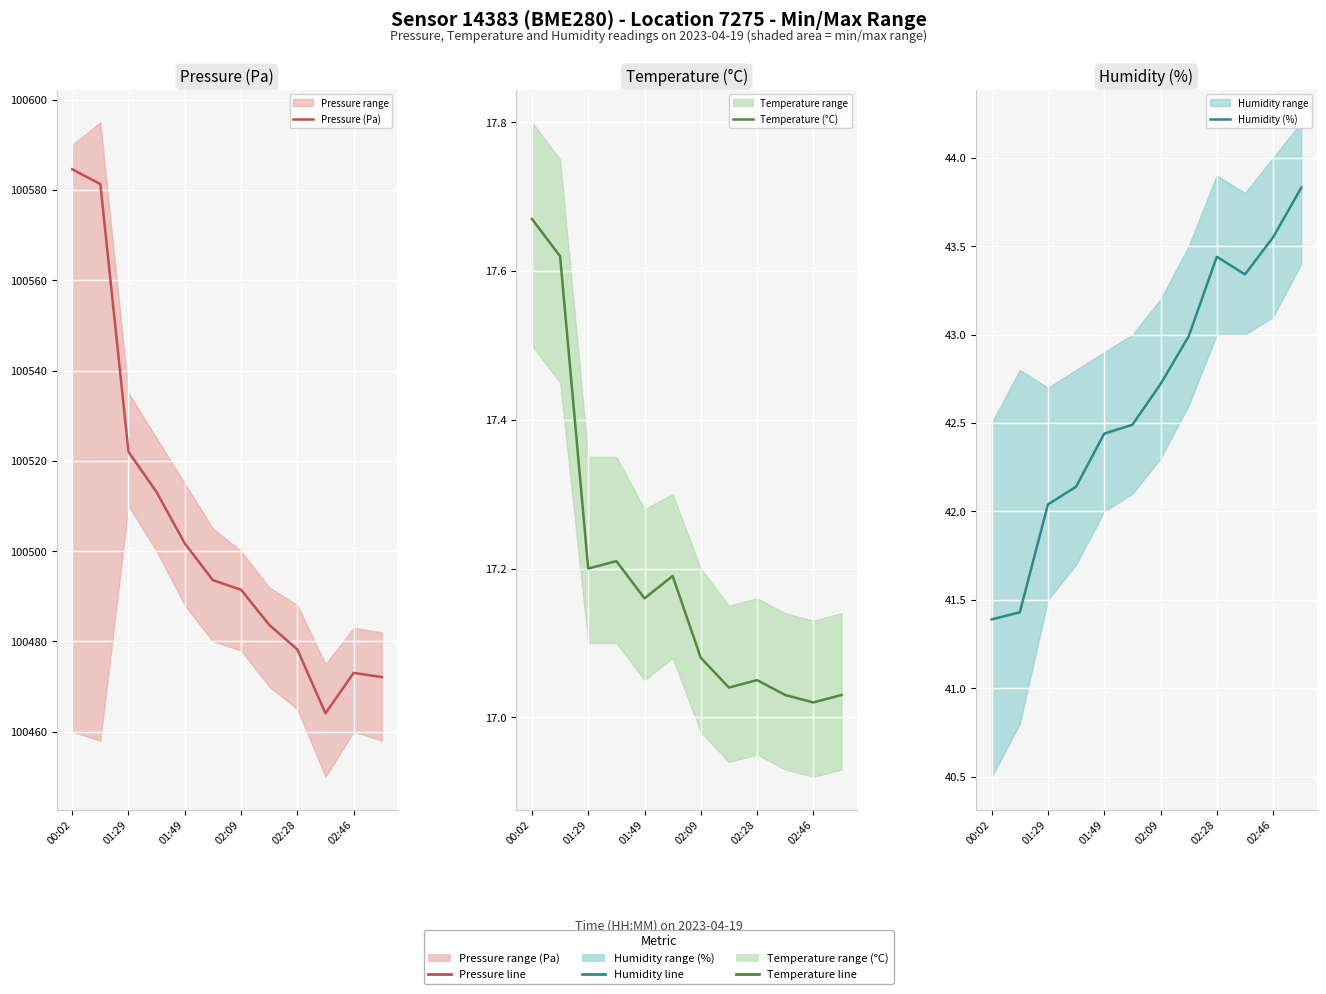

What is the sum of the Temperature (°C) values at 10 and 02:09?

34.2